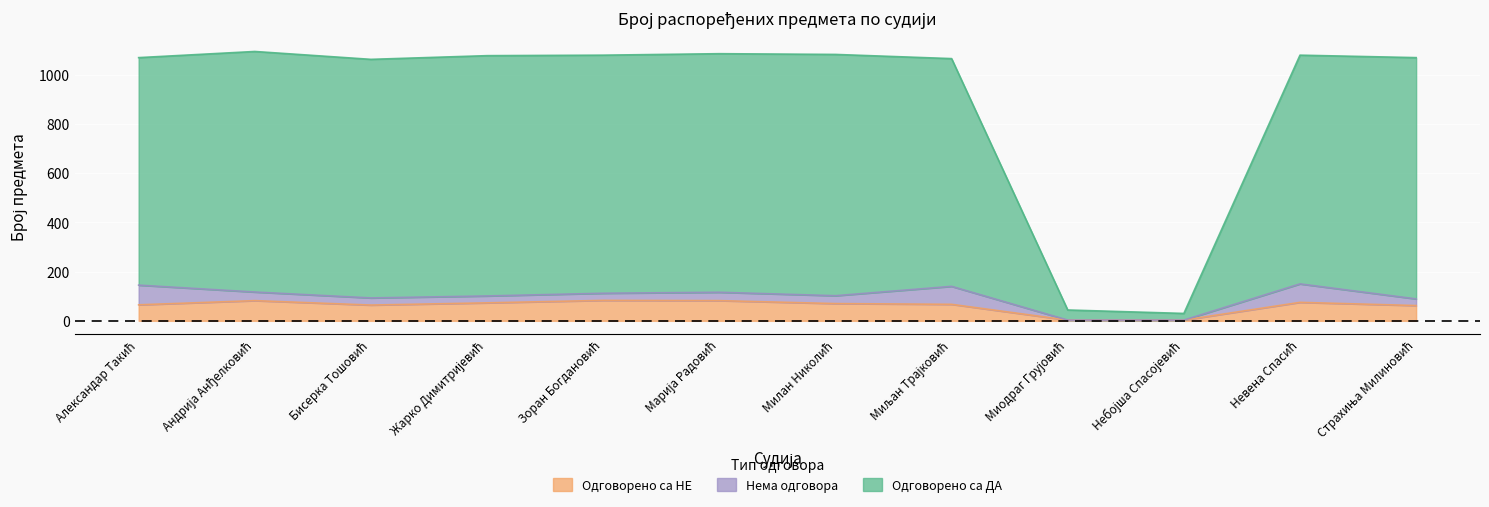

What is the maximum value for Одговорено са НЕ?

83